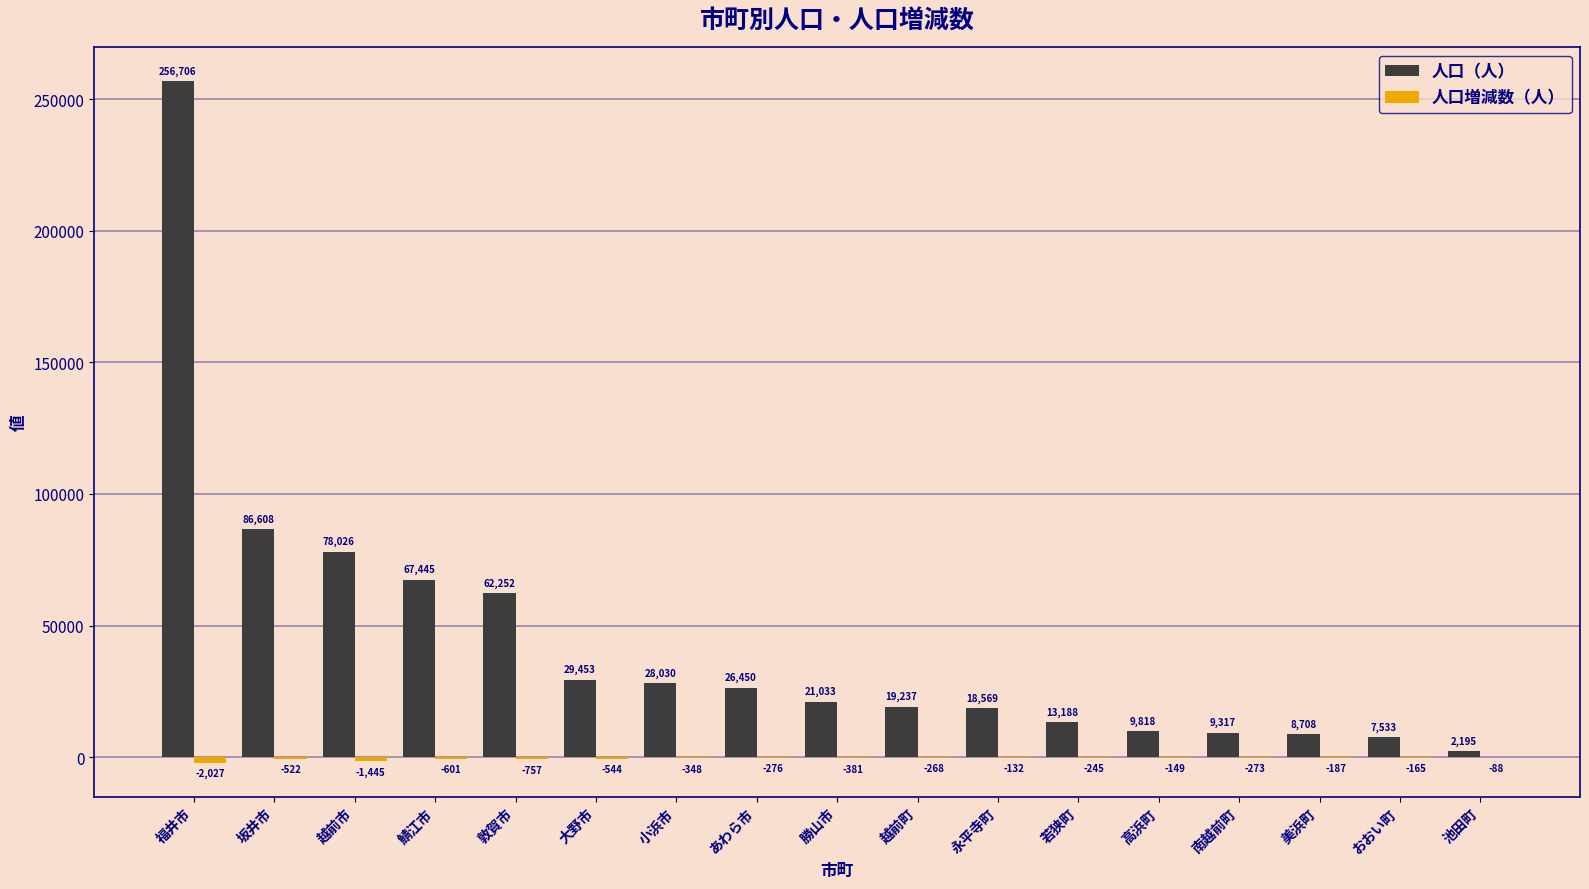

The 人口（人） series shows 2195 at 池田町. True or false?

True